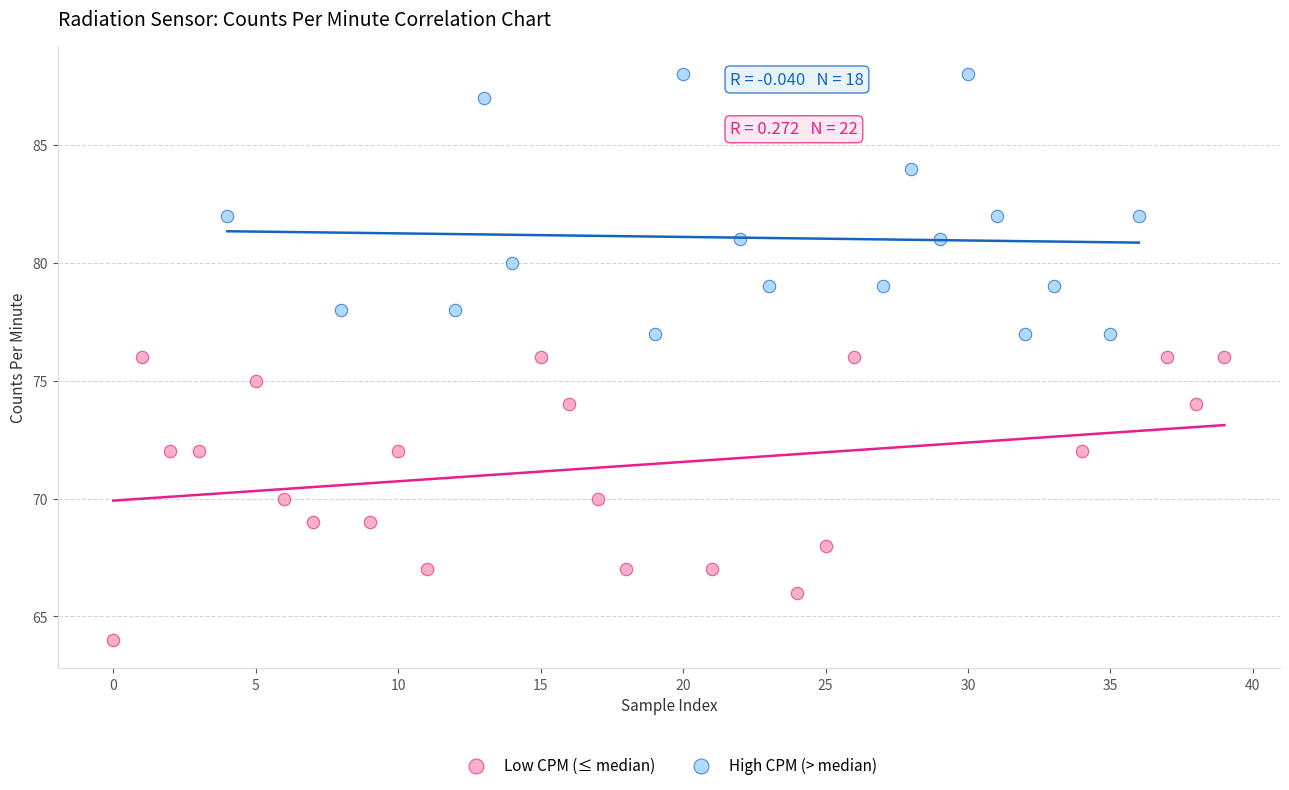

Which series reaches the maximum Y coordinate?

High CPM (> median)